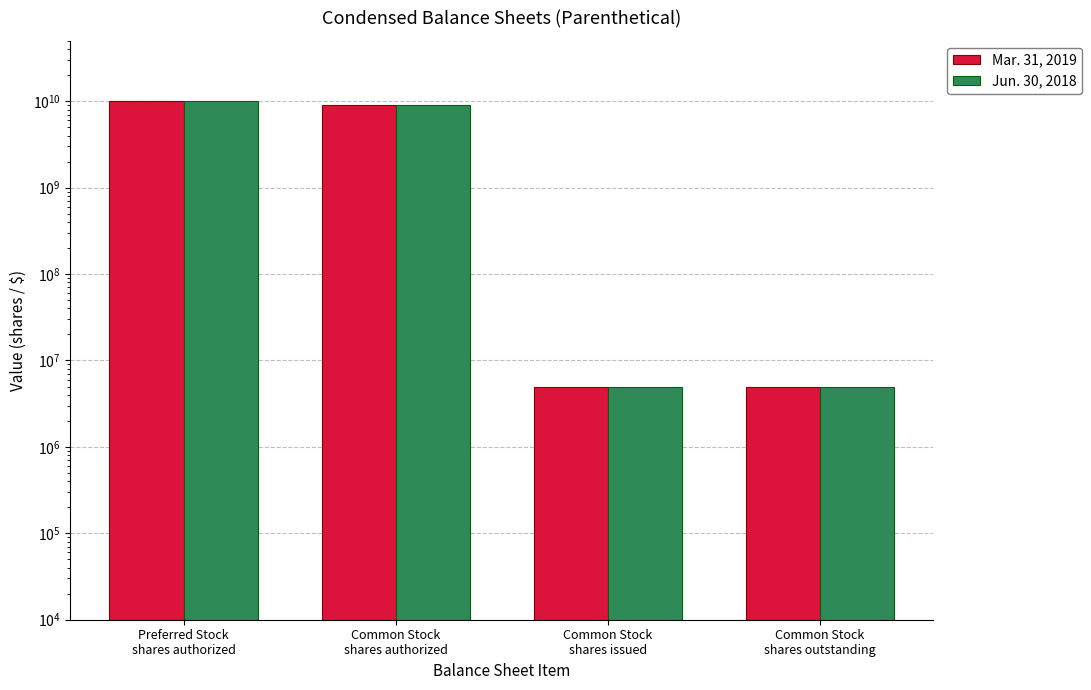

Count the number of data series in this chart.

2